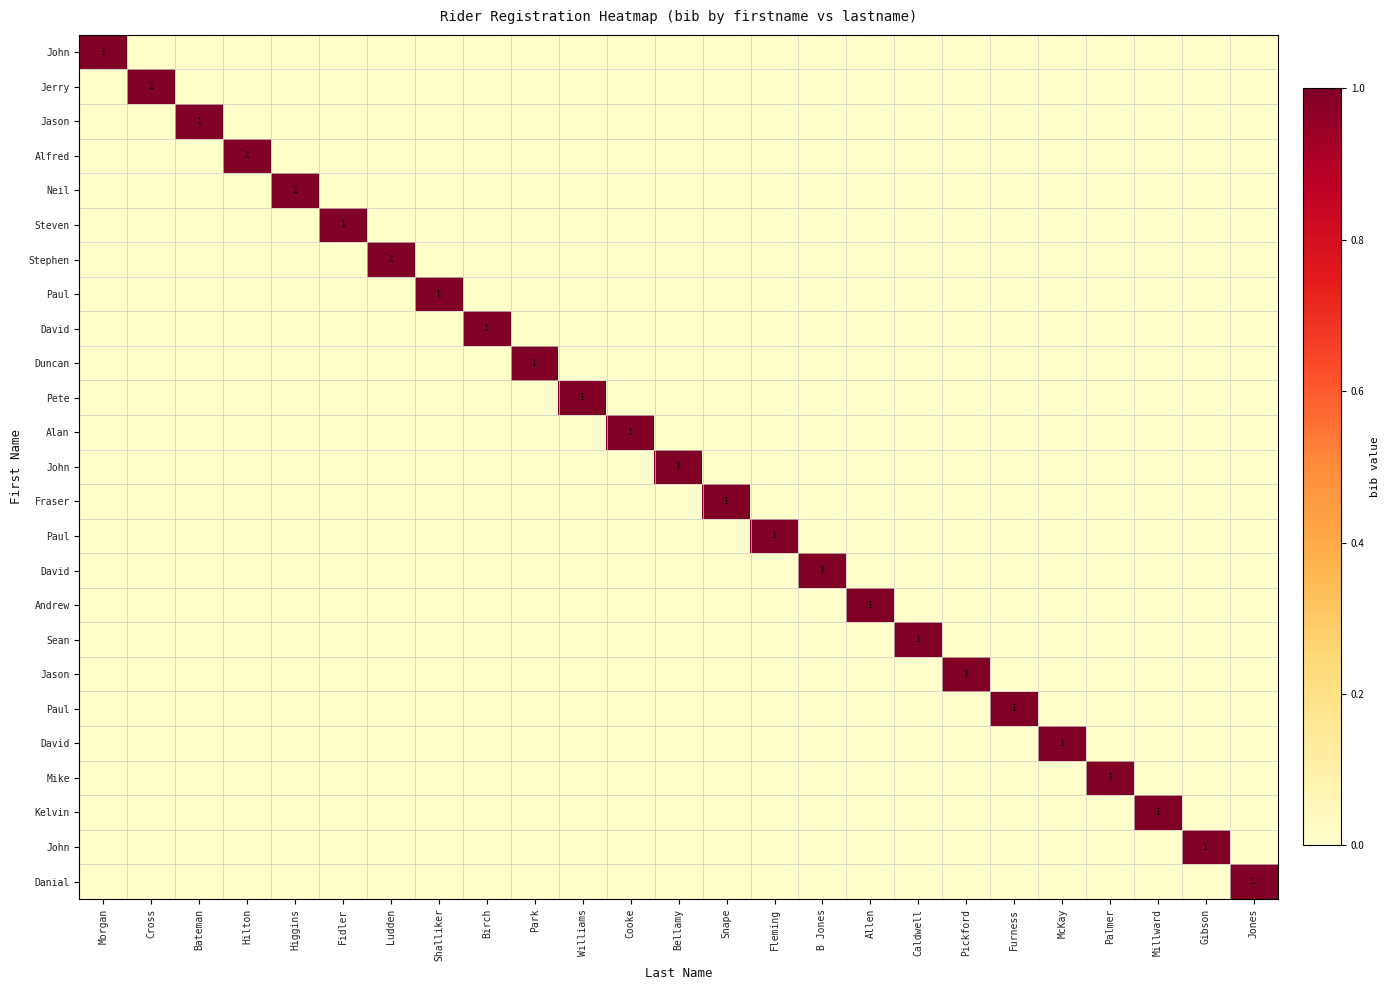

What is the maximum value shown in the chart?

1